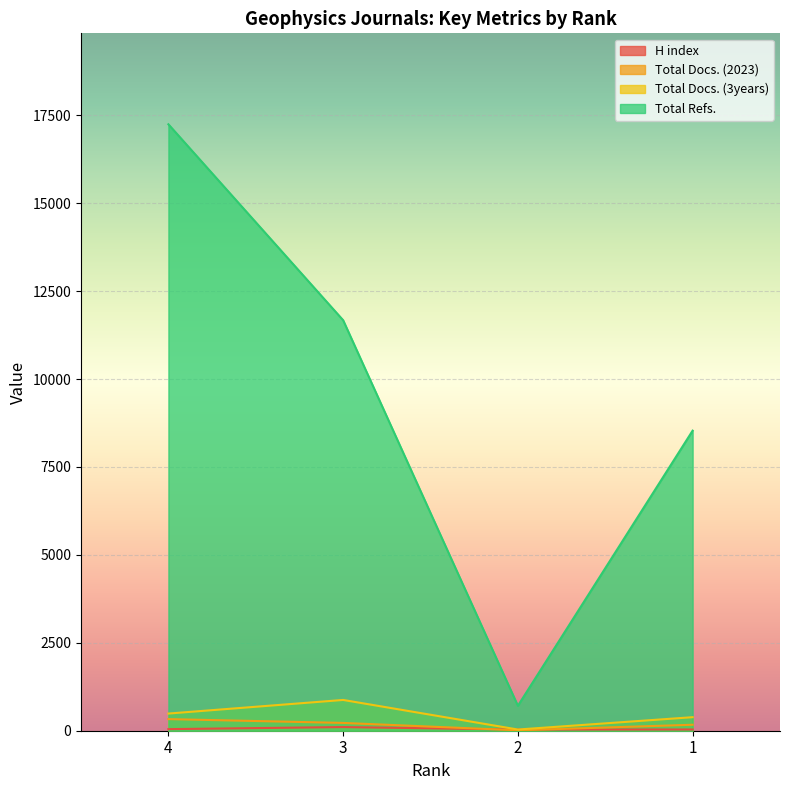

At how many categories does at least one series exceed 6788?

3